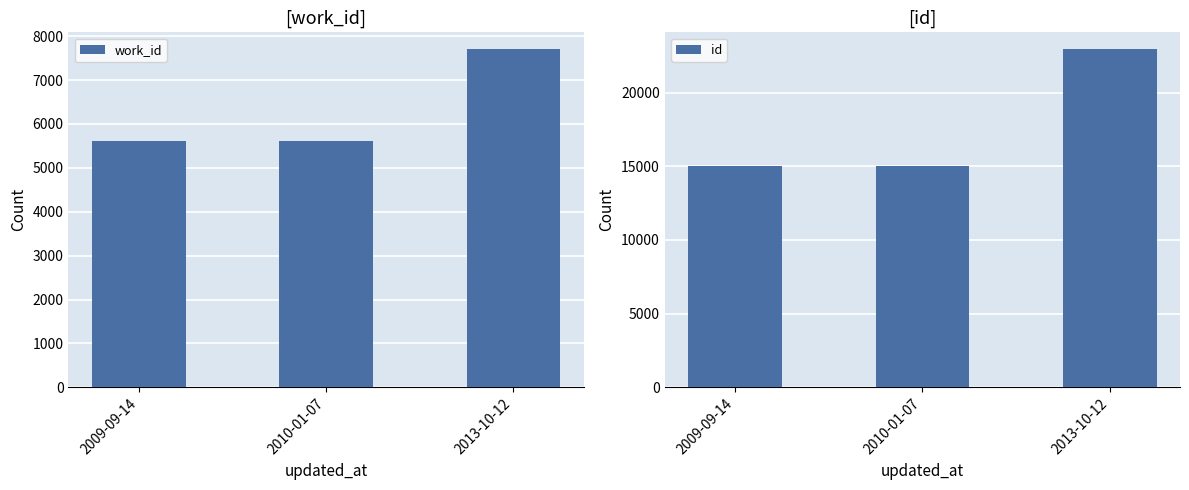

What is the difference between the maximum and minimum values in the work_id series?

2088